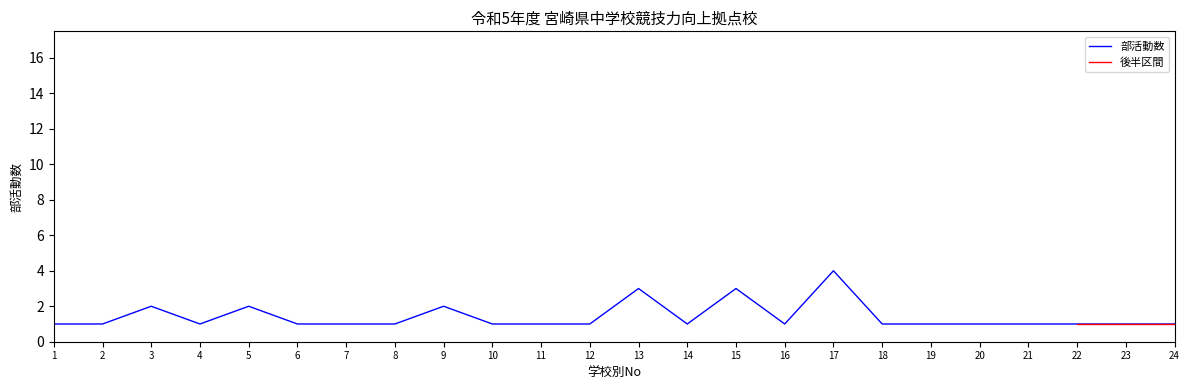

At which label is the value closest to 2?

3